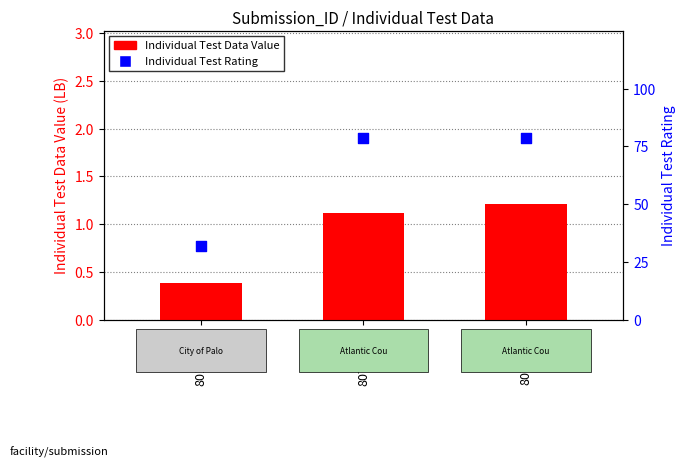

What is the total value across all series at 80756418?

79.6